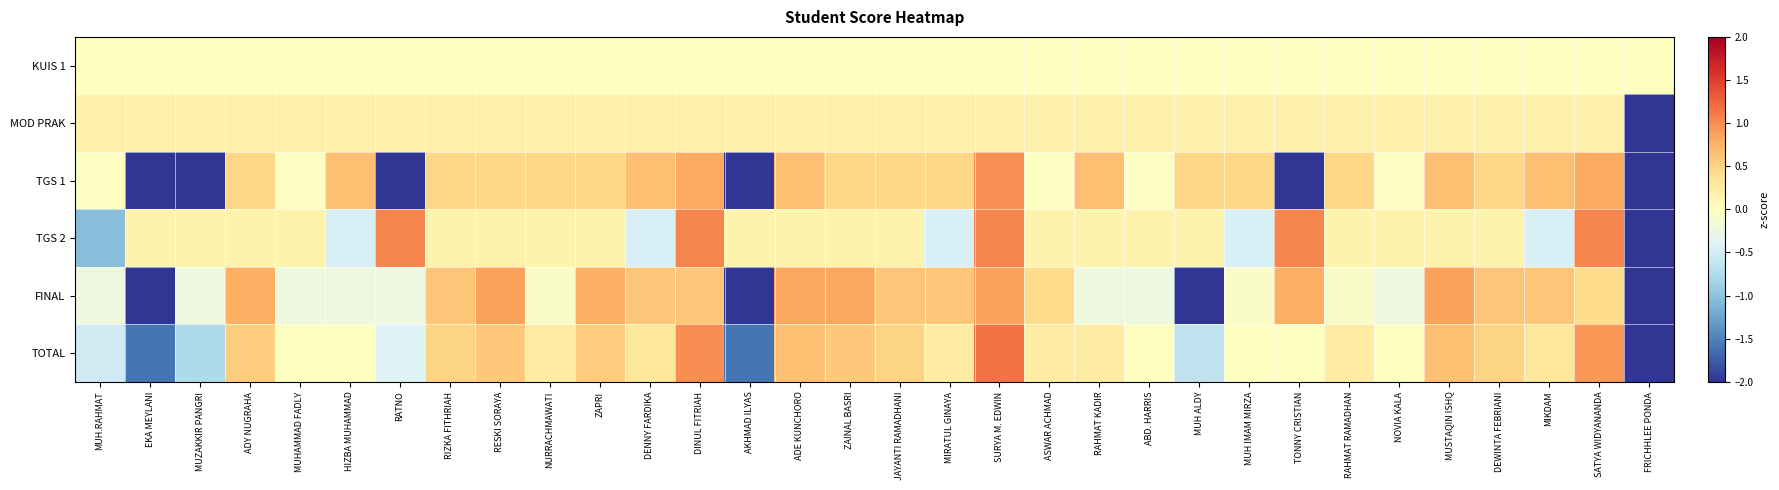

What is the maximum value shown in the chart?

1.2